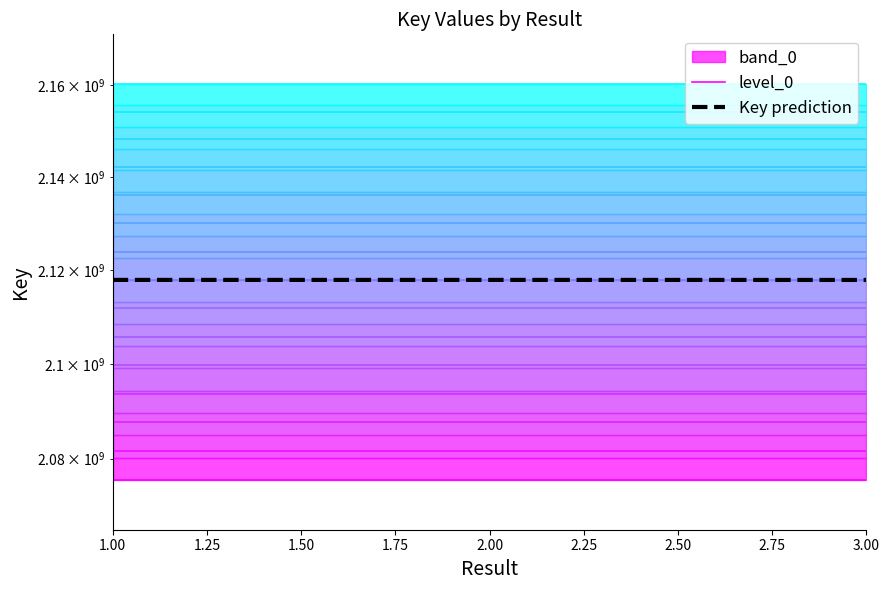

True or false: level_0 has a value of 3706836520.2 at 1.00.

False